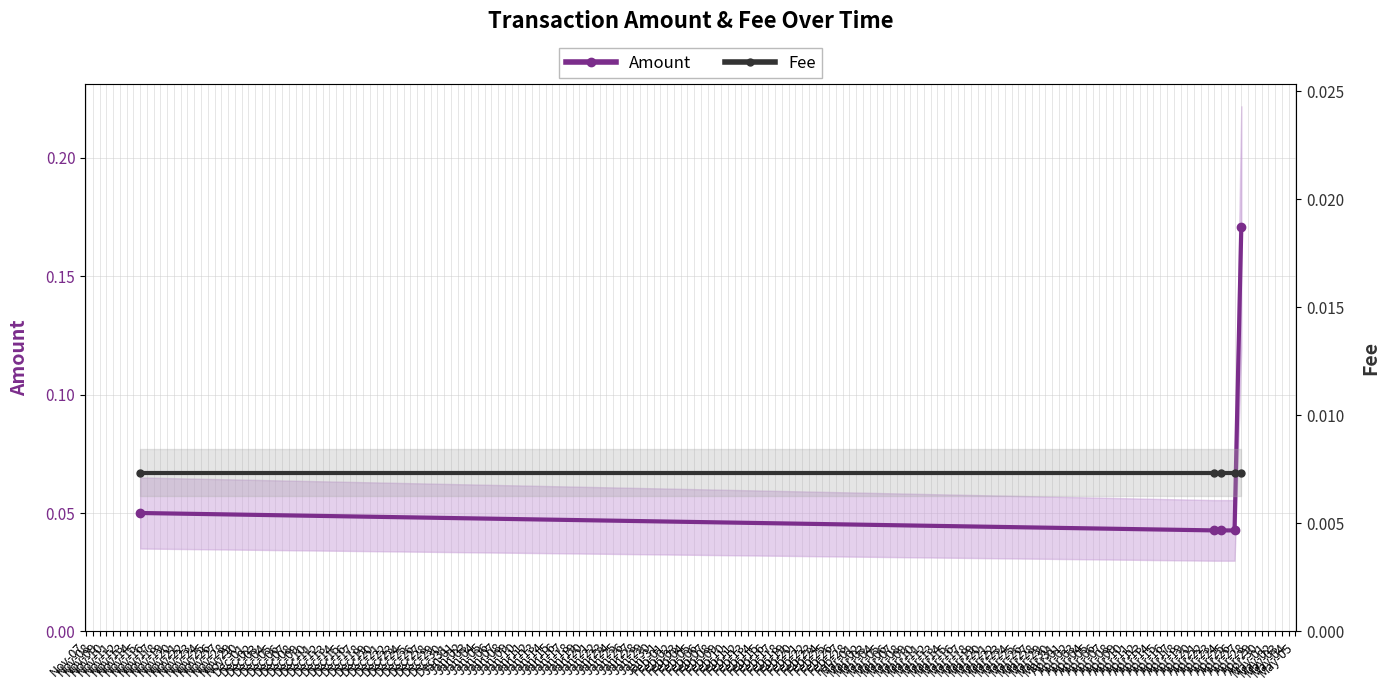

How many categories are shown in the chart?

5